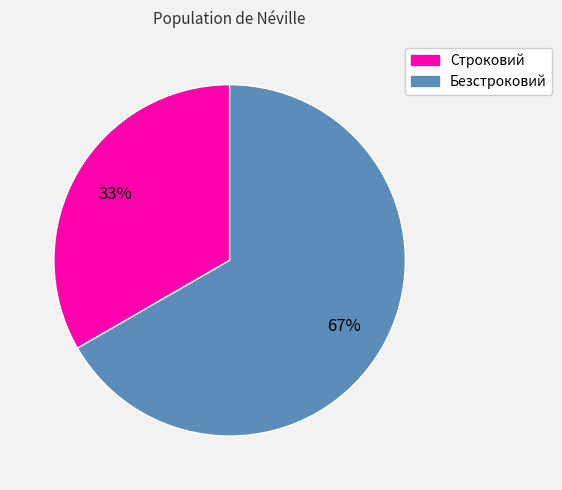

Is it true that Безстроковий is 67% of the pie?

True